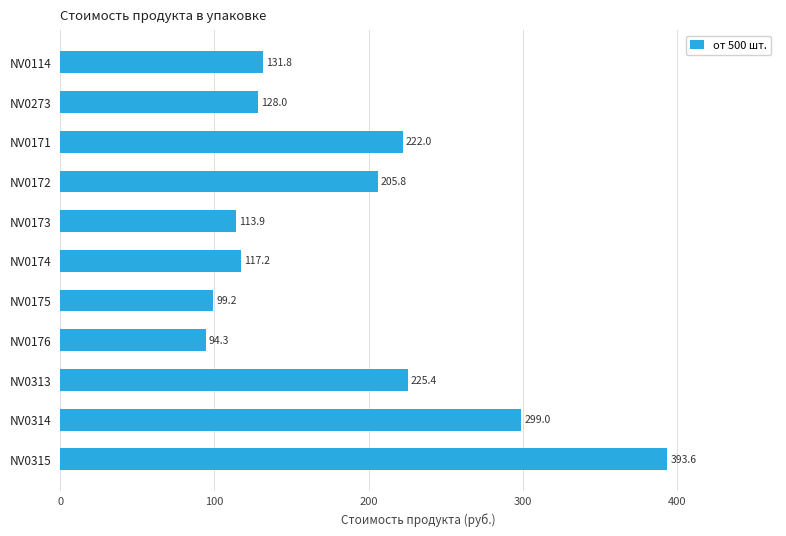

What is the difference between the maximum and second lowest values?

294.4